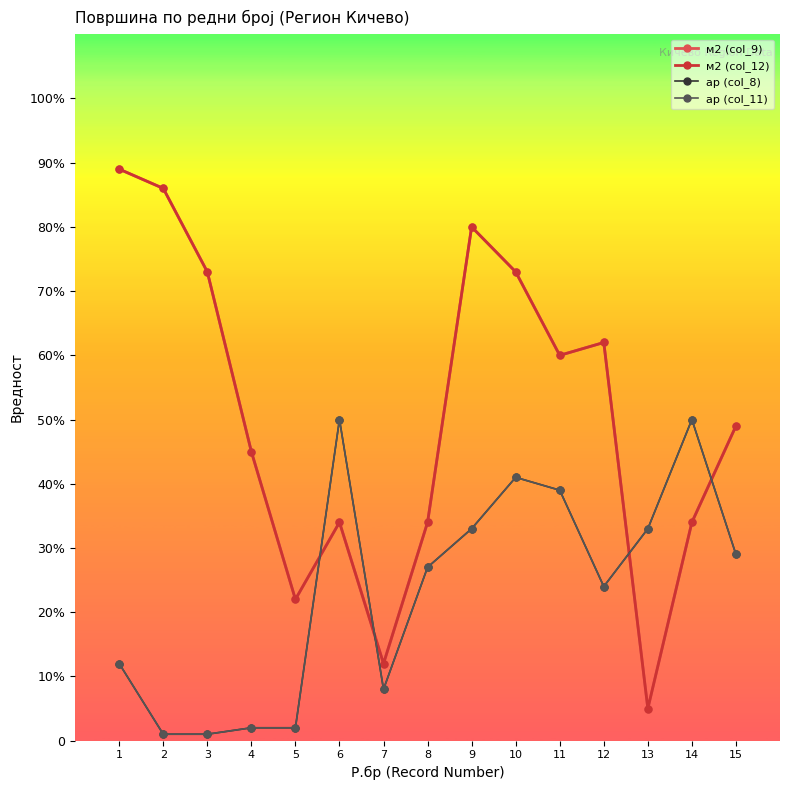

What is the sum of all м2 (col_12) values?

758